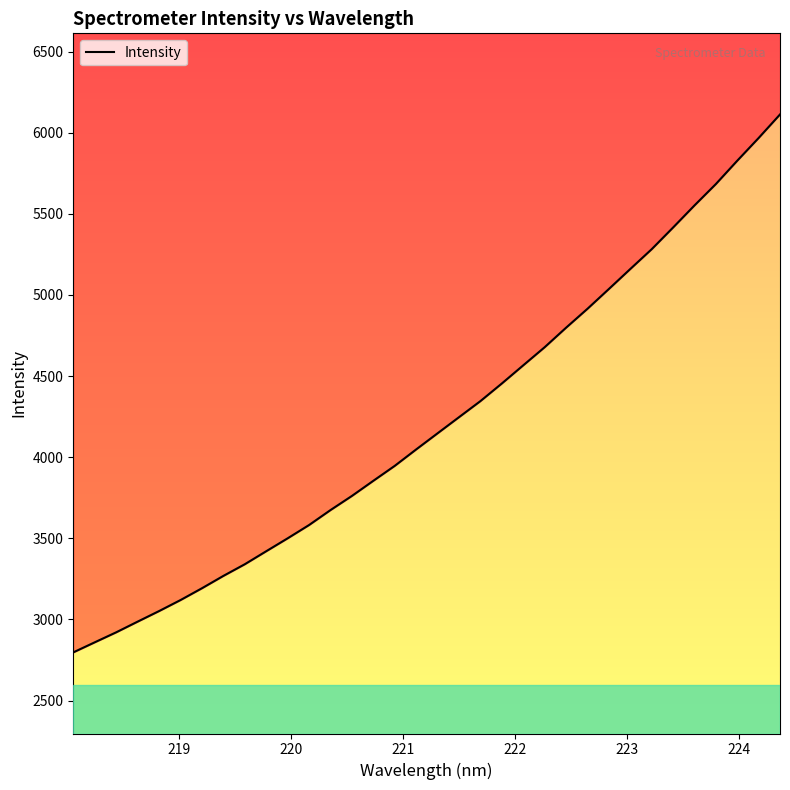

Does the chart have visible grid lines?

No